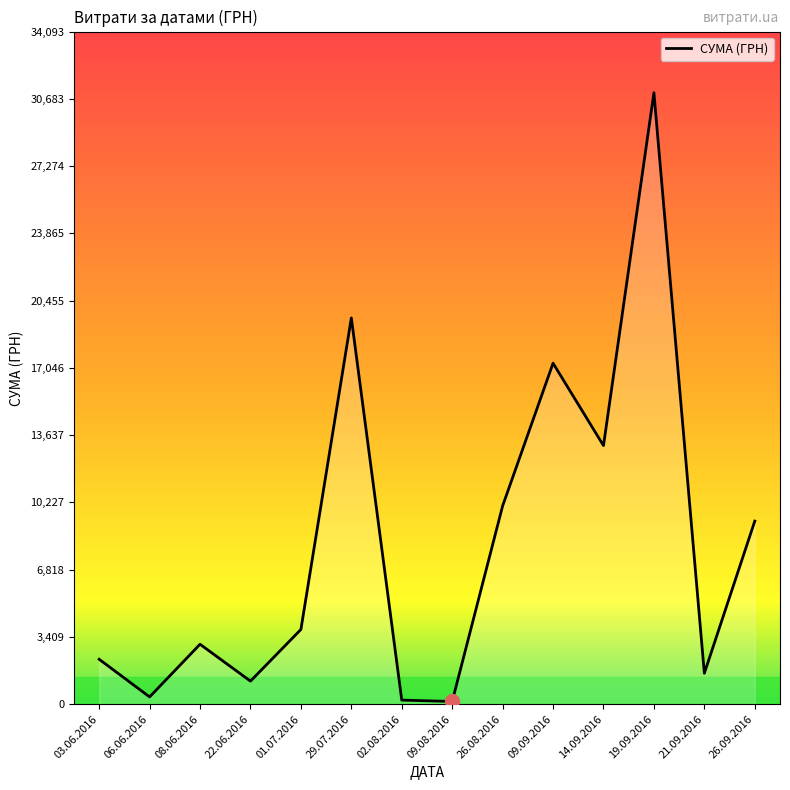

True or false: the data shows 1565.0 at 21.09.2016.

True